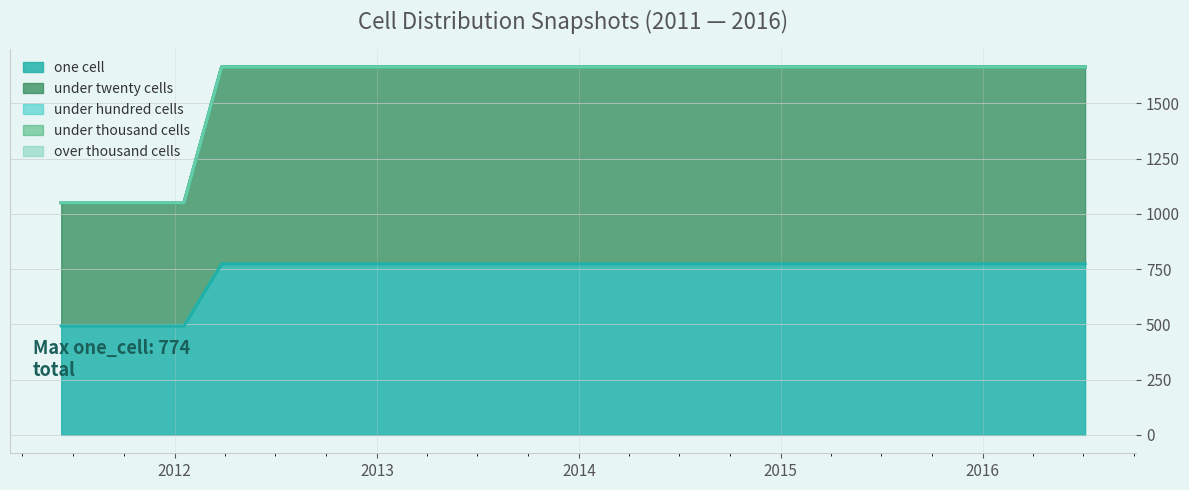

At how many categories does at least one series exceed 703?

18